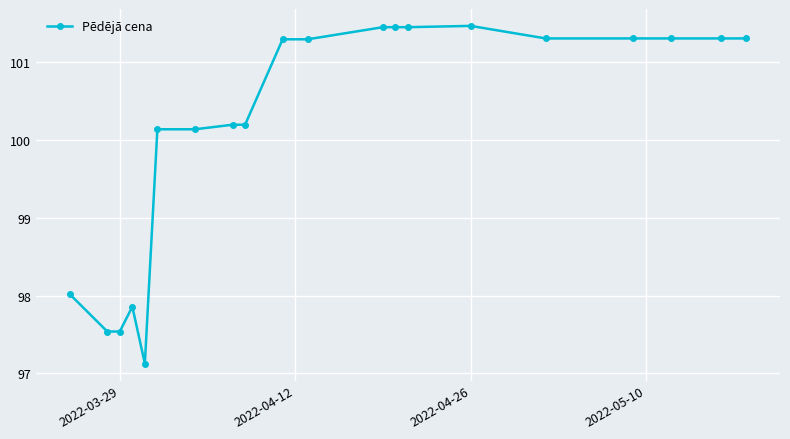

What is the difference between the maximum and second lowest values?

3.9